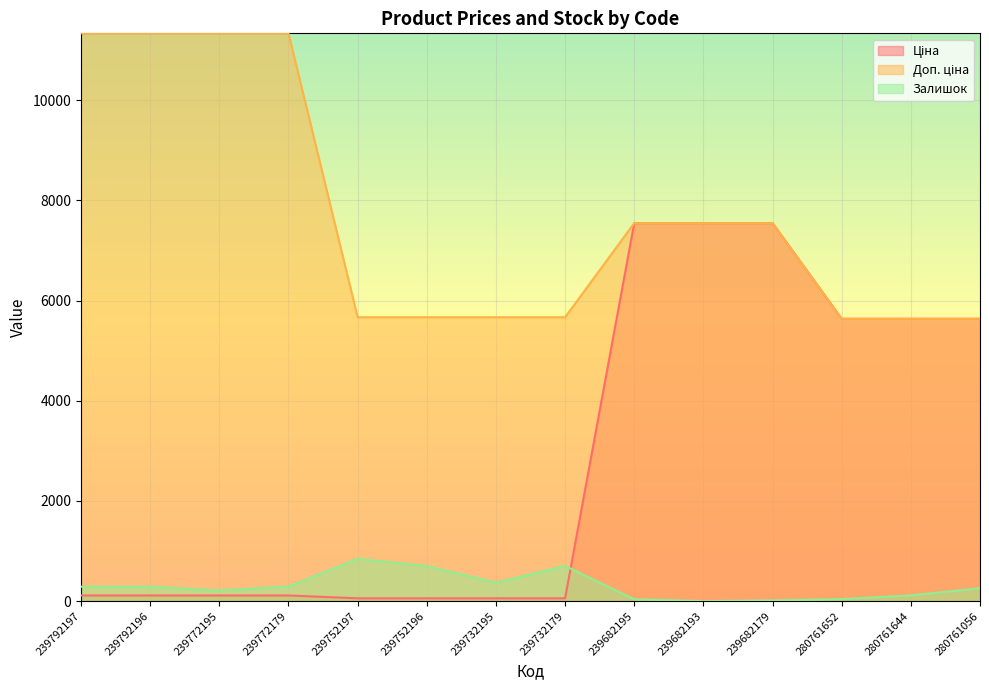

List the series in order of their overall mean, highest first.

Доп. ціна, Ціна, Залишок